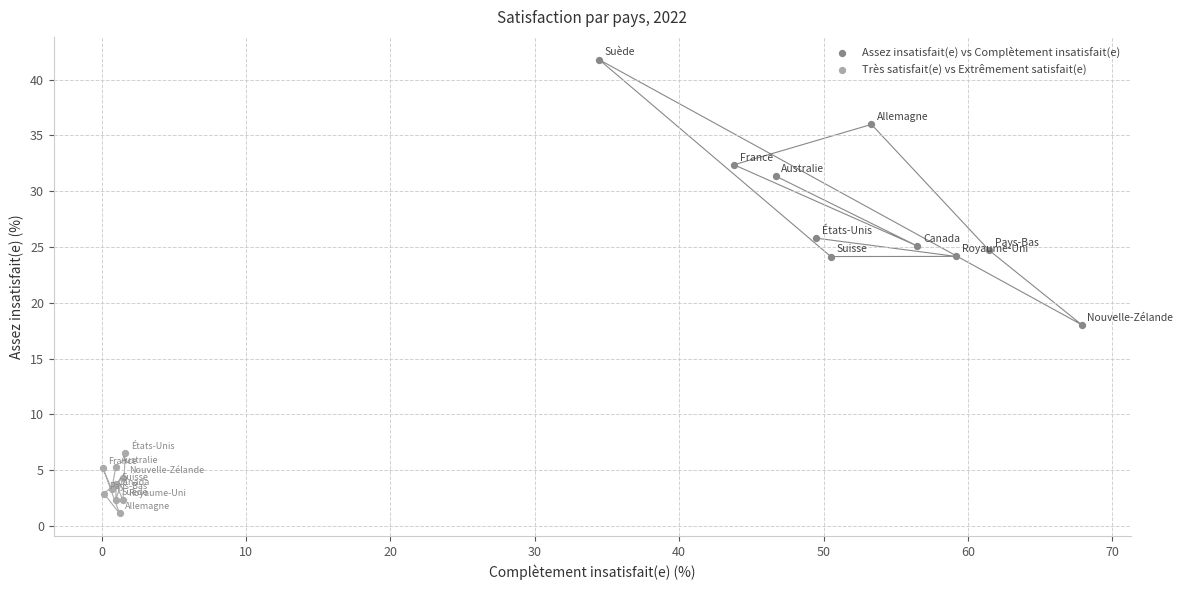

Which series contains the highest Y value?

Assez insatisfait(e) vs Complètement insatisfait(e)